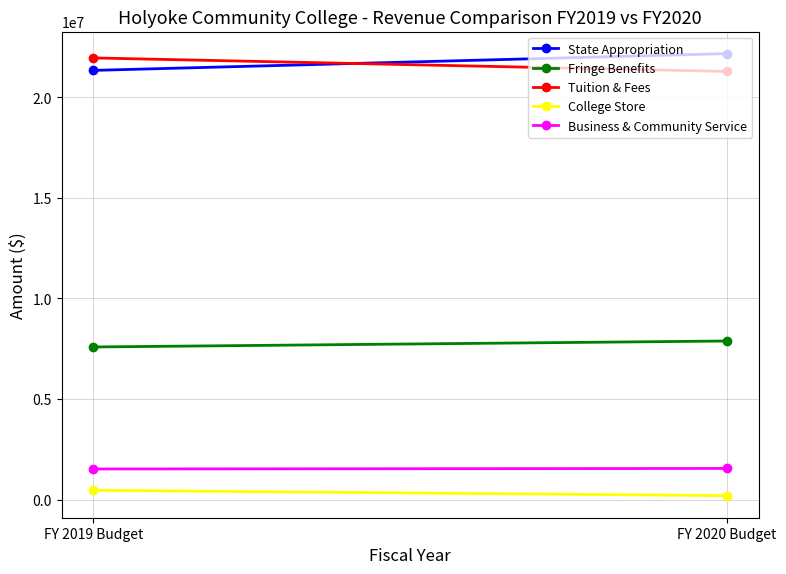

Which series has the largest range (max minus min)?

State Appropriation